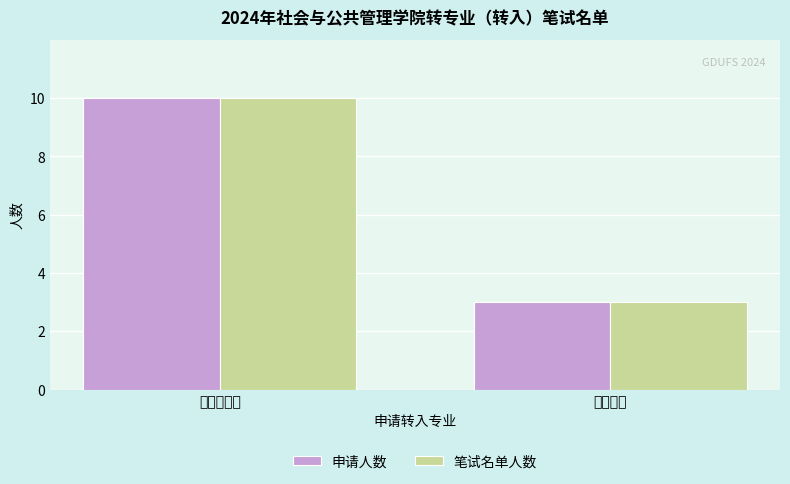

What is the value of the 申请人数 bar at the 1st from the left?

10